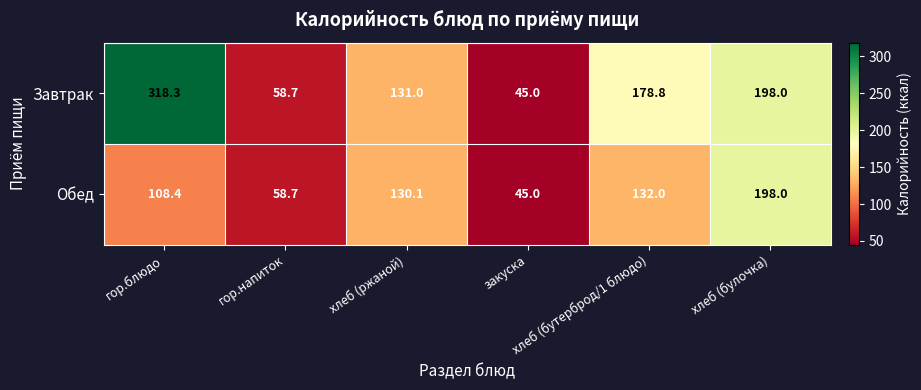

Which series has the largest range (max minus min)?

Завтрак